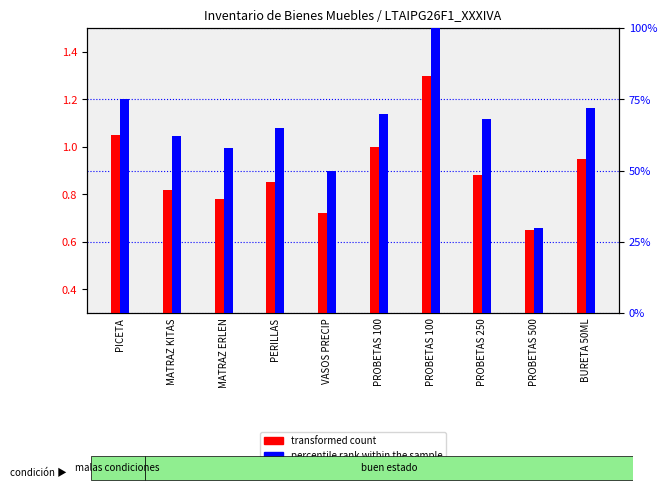

What is the sum of all transformed count values?

9.0